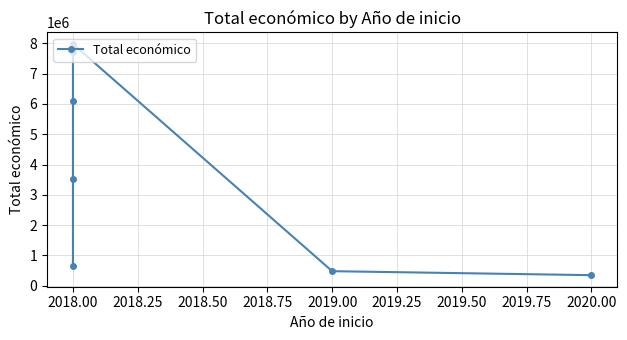

Is it true that the value at 2019.00 is 264538?

False